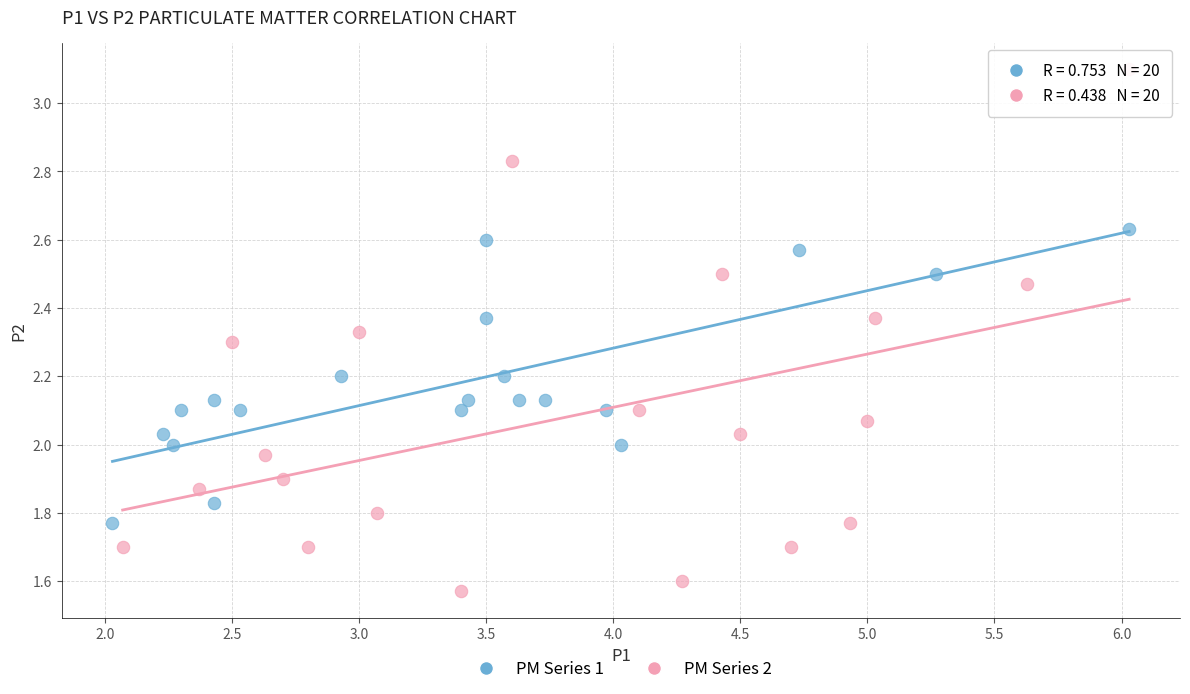

Which series has the widest spread of Y values?

PM Series 2